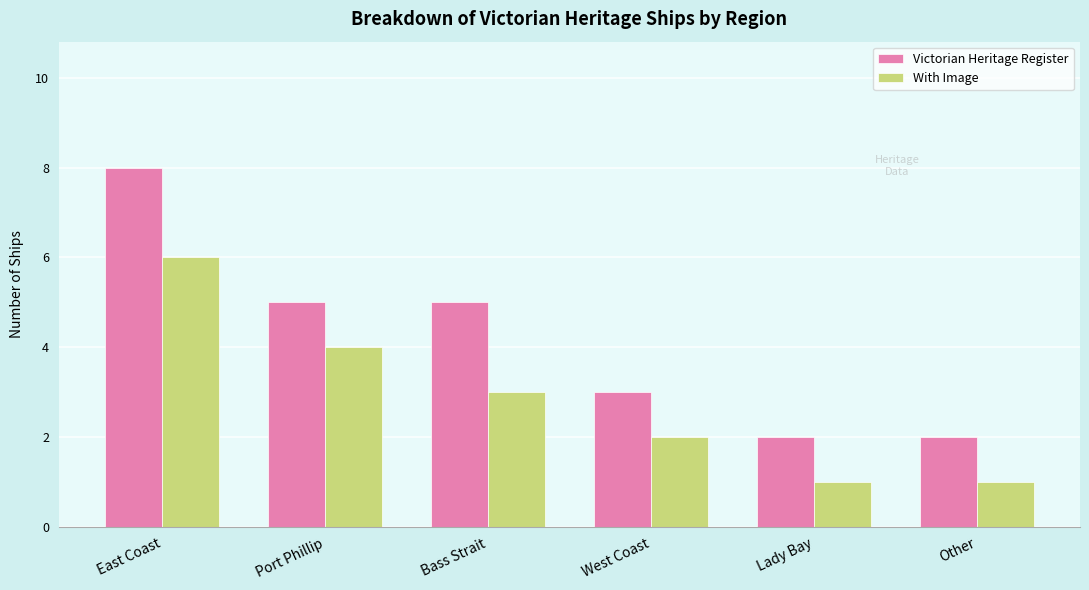

What is the label of the 5th bar from the left?

Lady Bay